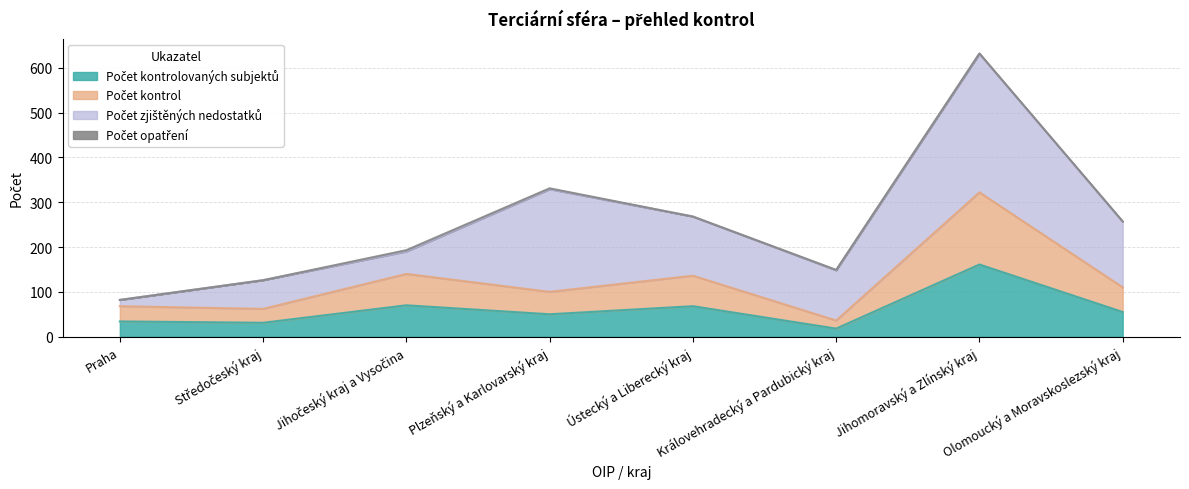

Does the chart display data point markers on the line(s)?

No